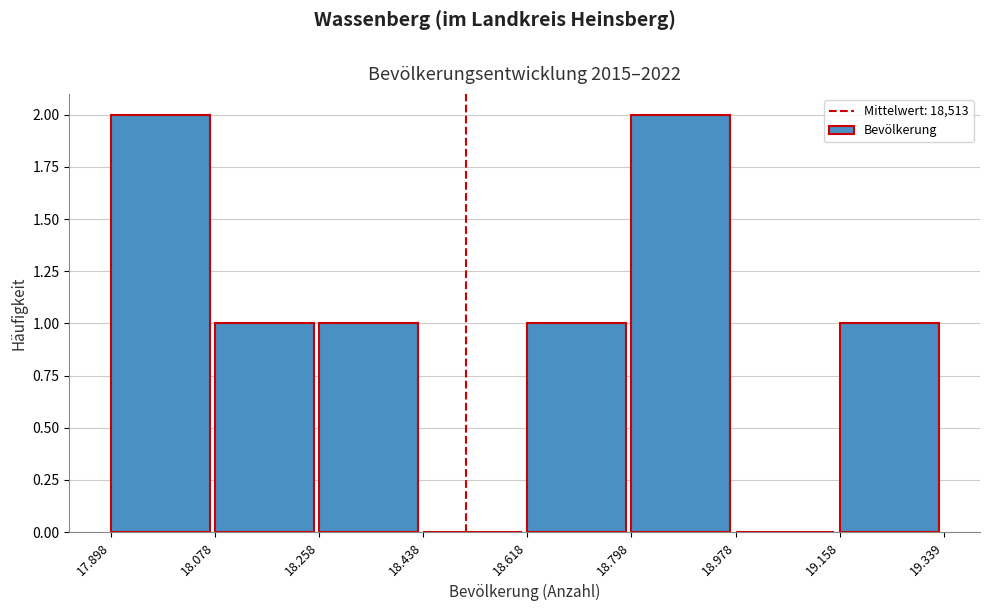

Reading left to right, list all the values displayed in this chart.

17.898=2	18.078=1	18.258=1	18.438=0	18.618=1	18.798=2	18.978=0	19.158=1